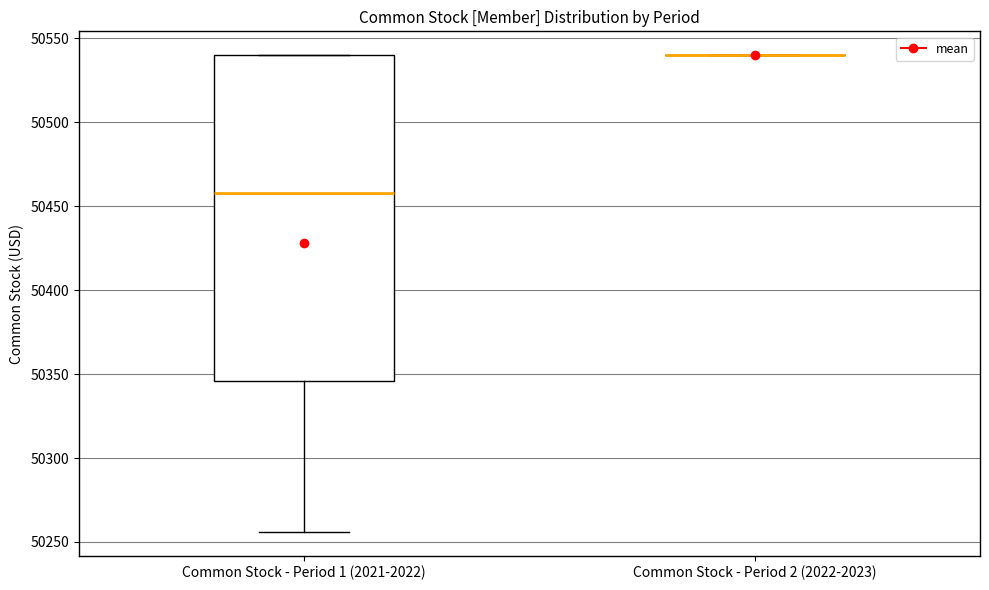

Reading left to right, transcribe this box plot: for each box, give where its median line is, the range the box spans, and where its two whiskers end, as read against the y-axis. The values are not printed on the chart, so give them approximately, as read against the axis.

Common Stock - Period 1 (2021-2022): median 50460, box 50345 to 50540, whiskers 50255 to 50540
Common Stock - Period 2 (2022-2023): box collapsed to a line at 50540, whiskers 50540 to 50540